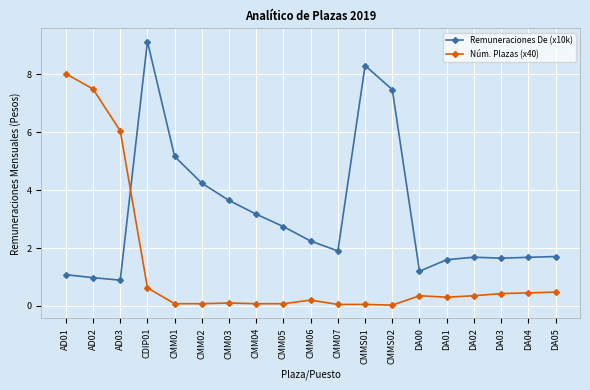

How many data points does each series have?

19